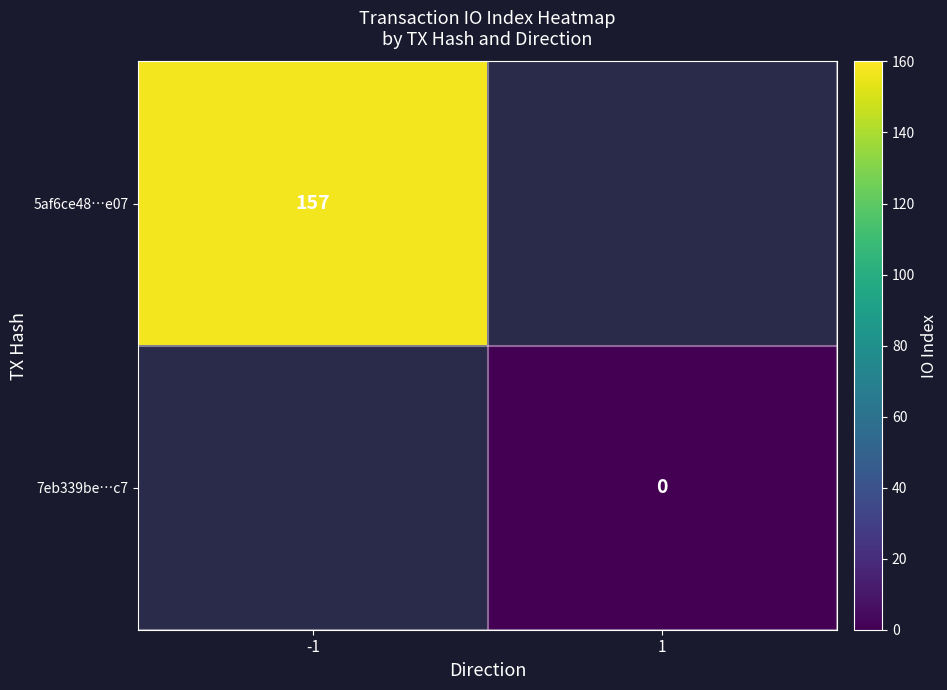

True or false: 5af6ce48…e07 has a value of 278 at -1.

False